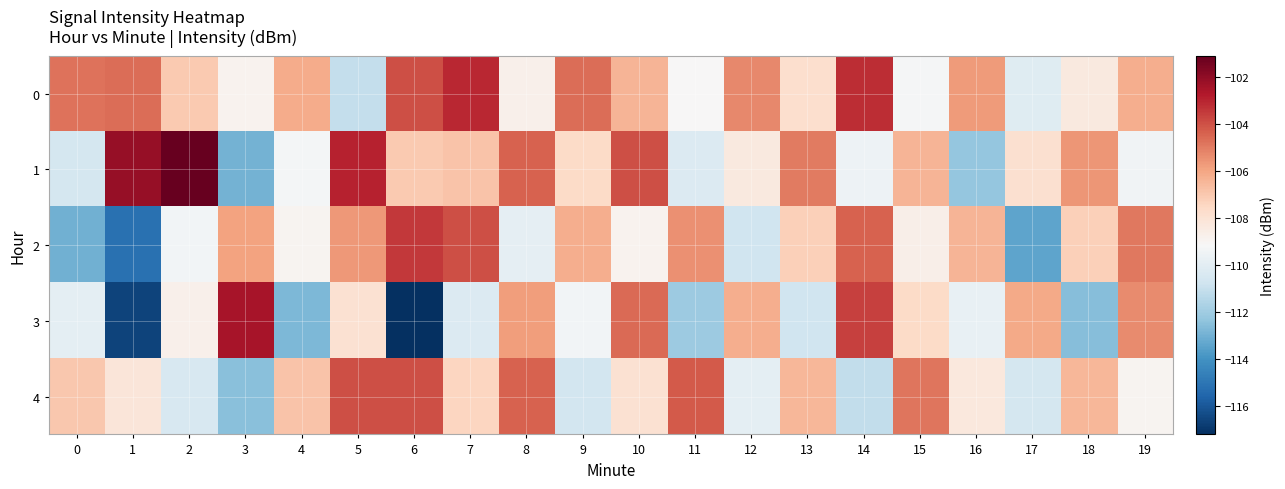

At which category does the chart reach its minimum across all series?

6